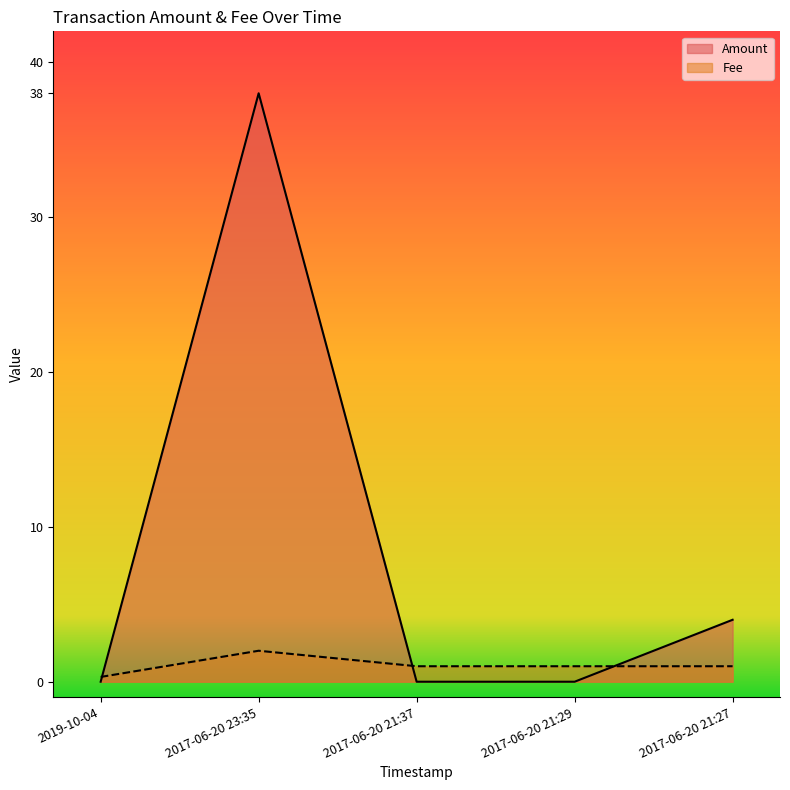

At how many categories does at least one series exceed 30?

1